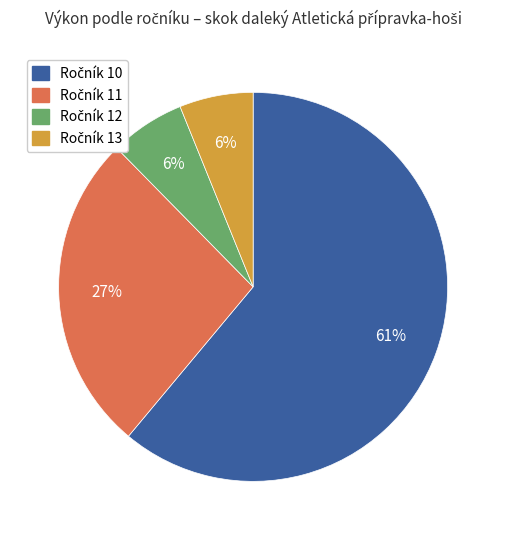

To the nearest percent, what is the difference between the largest and smallest slice percentages?

55%